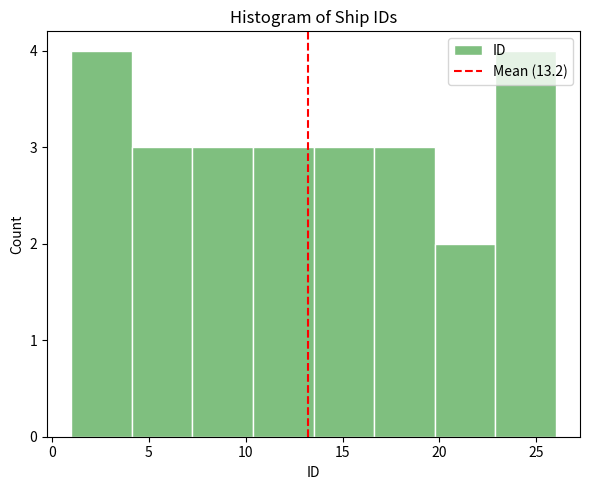

Reading left to right, transcribe this chart: for each bar, give the range it covers on the x-axis and its height. Neither the bar edges nor the heights are printed on the chart, so give them approximately, as read against the axes.

1.0 to 4.0: 4
4.0 to 7.5: 3
7.5 to 10.5: 3
10.5 to 13.5: 3
13.5 to 16.5: 3
16.5 to 20.0: 3
20.0 to 23.0: 2
23.0 to 26.0: 4